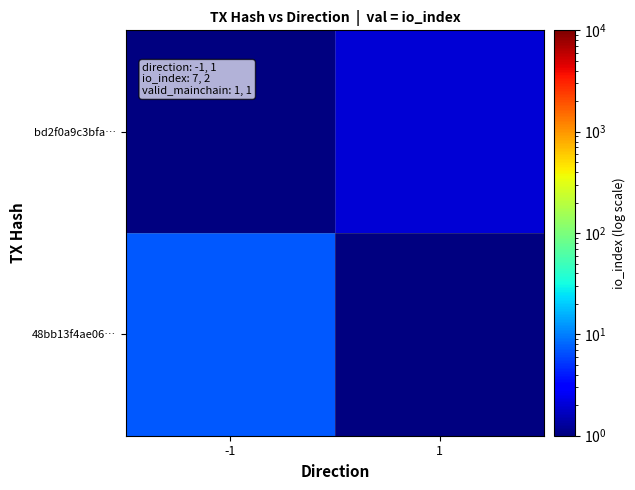

List the series in order of their overall mean, highest first.

48bb13f4ae06…, bd2f0a9c3bfa…